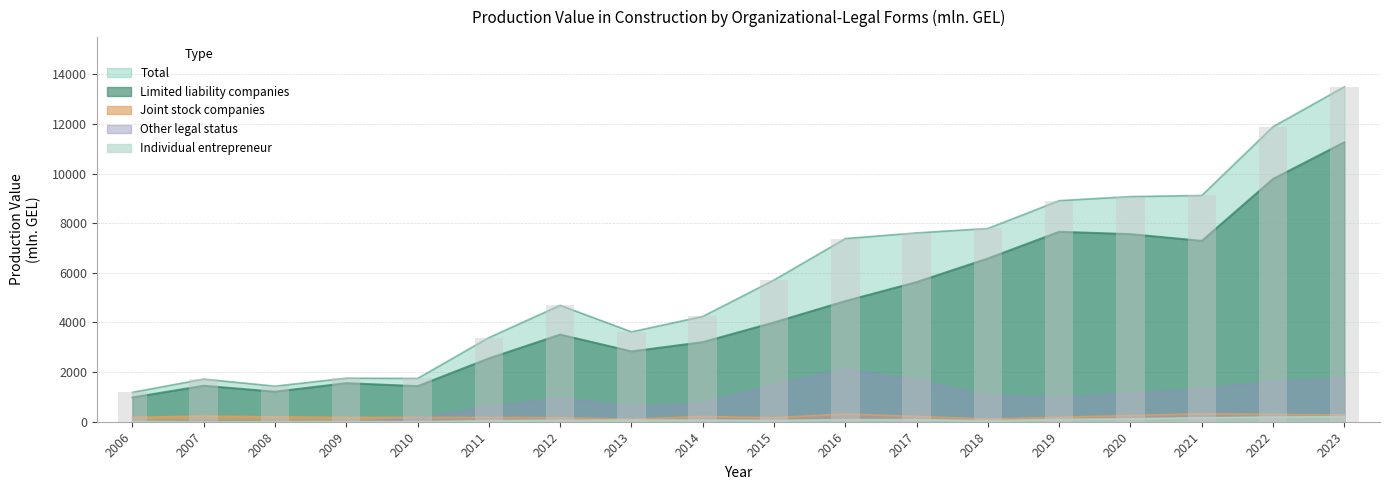

What is the sum of the Limited liability companies values at 2008 and 2023?

12477.3